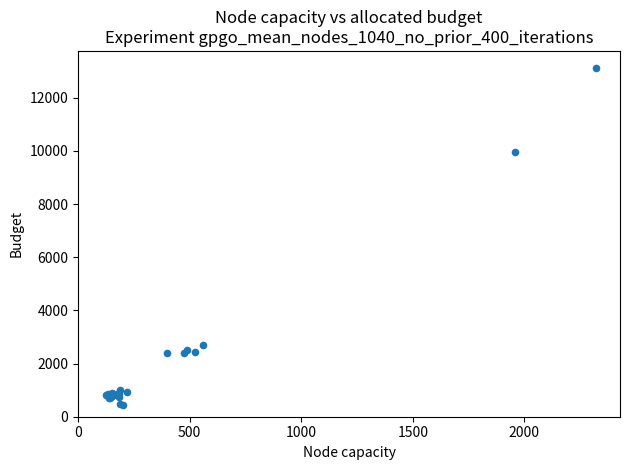

What Y value in the scatter plot is closest to 6782?

9956.4